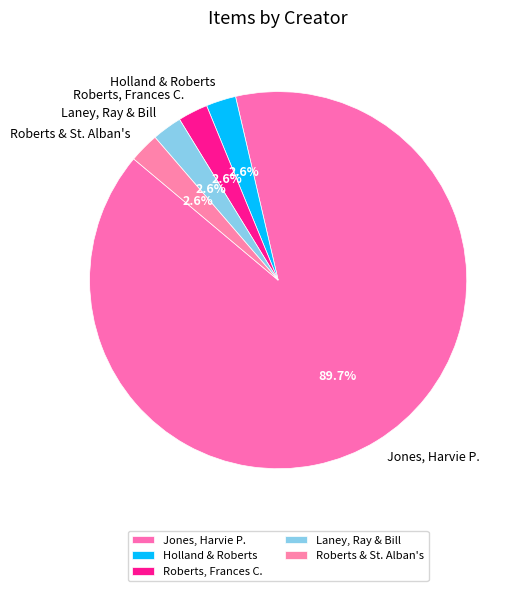

Between Jones, Harvie P. and Roberts & St. Alban's, which is larger?

Jones, Harvie P.